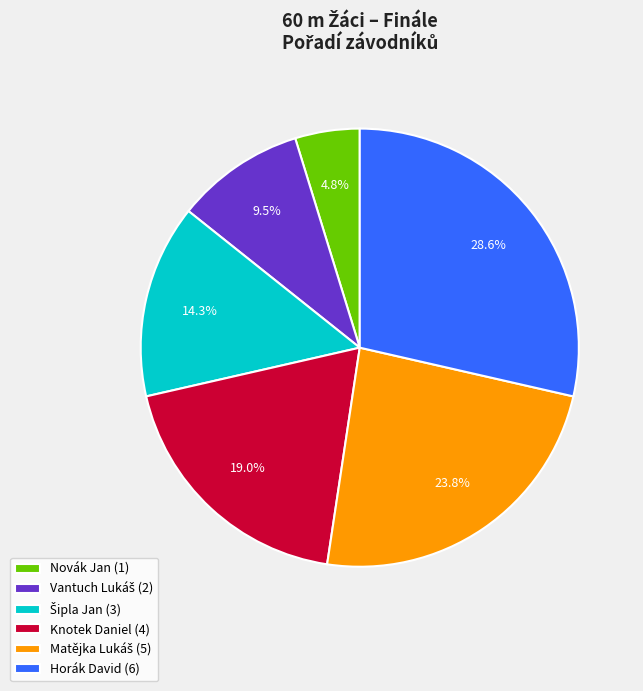

To the nearest percent, what is the combined percentage of Knotek Daniel and Novák Jan?

24%